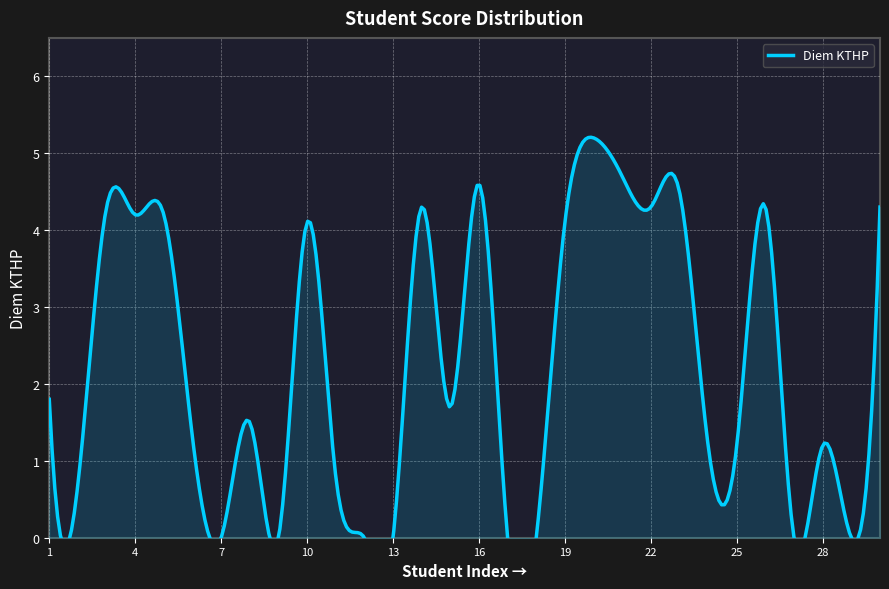

Does the chart display data point markers on the line(s)?

No